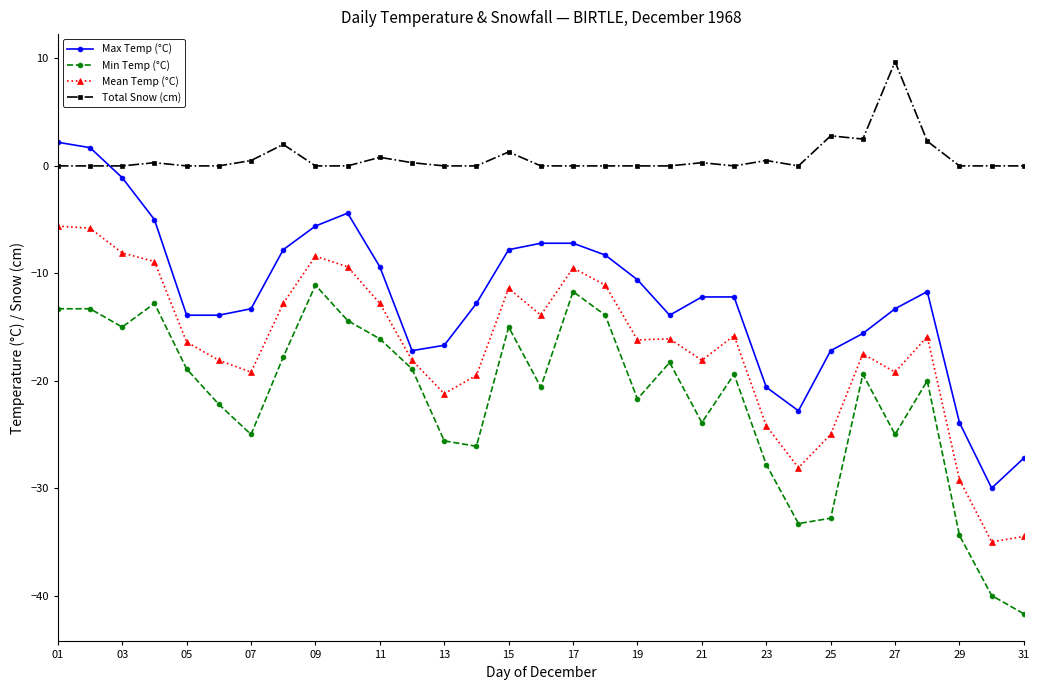

List the series in order of their peak value, highest first.

Total Snow (cm), Max Temp (°C), Mean Temp (°C), Min Temp (°C)